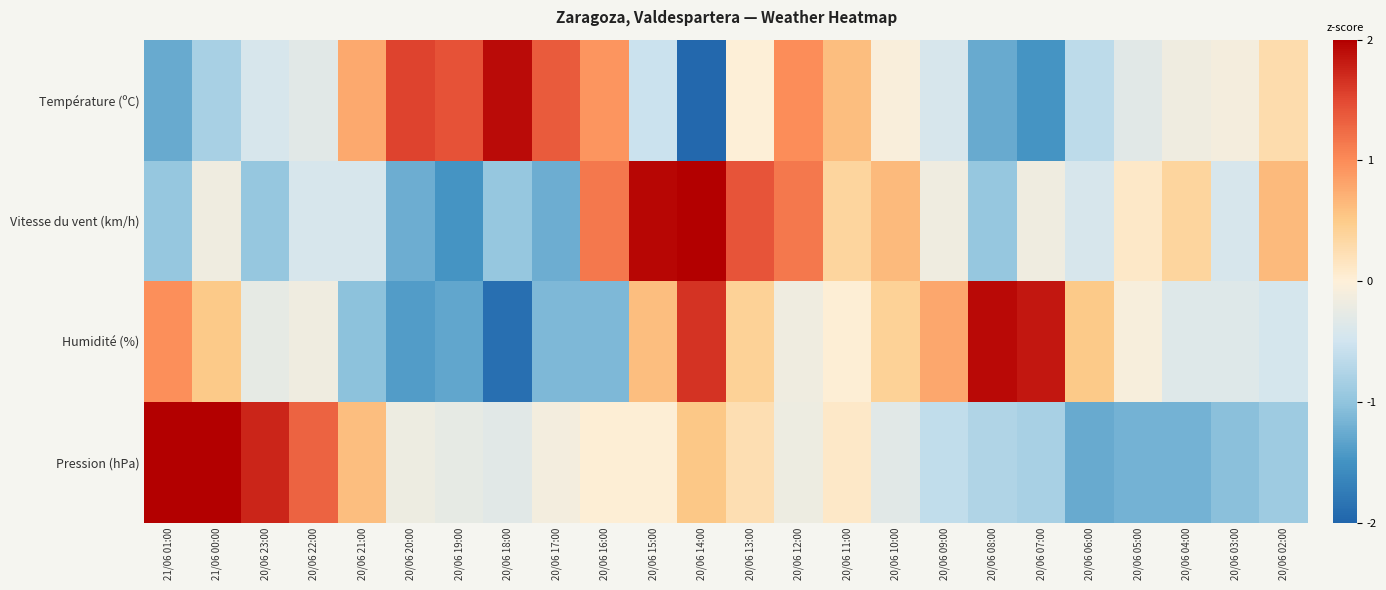

At how many categories does at least one series exceed 0?

23